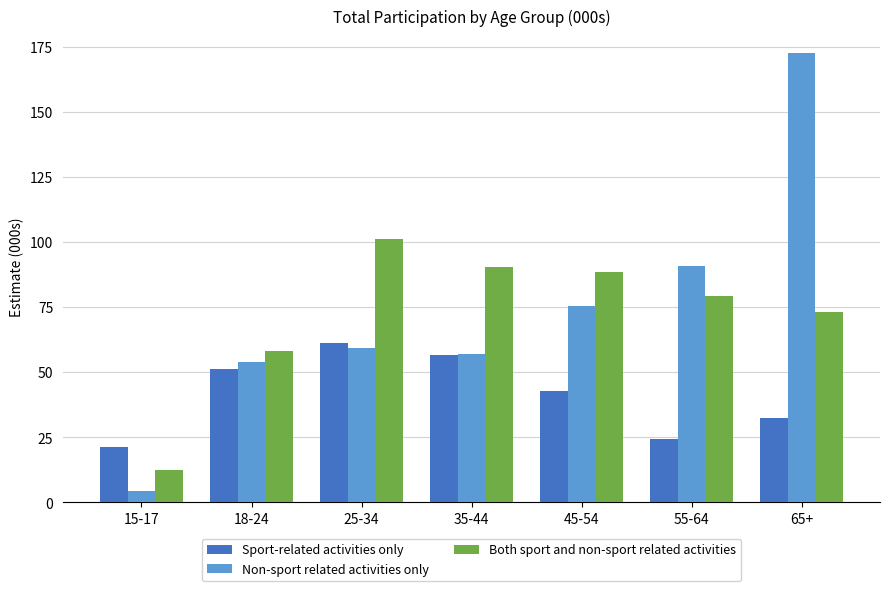

What position from the right is 15-17?

7